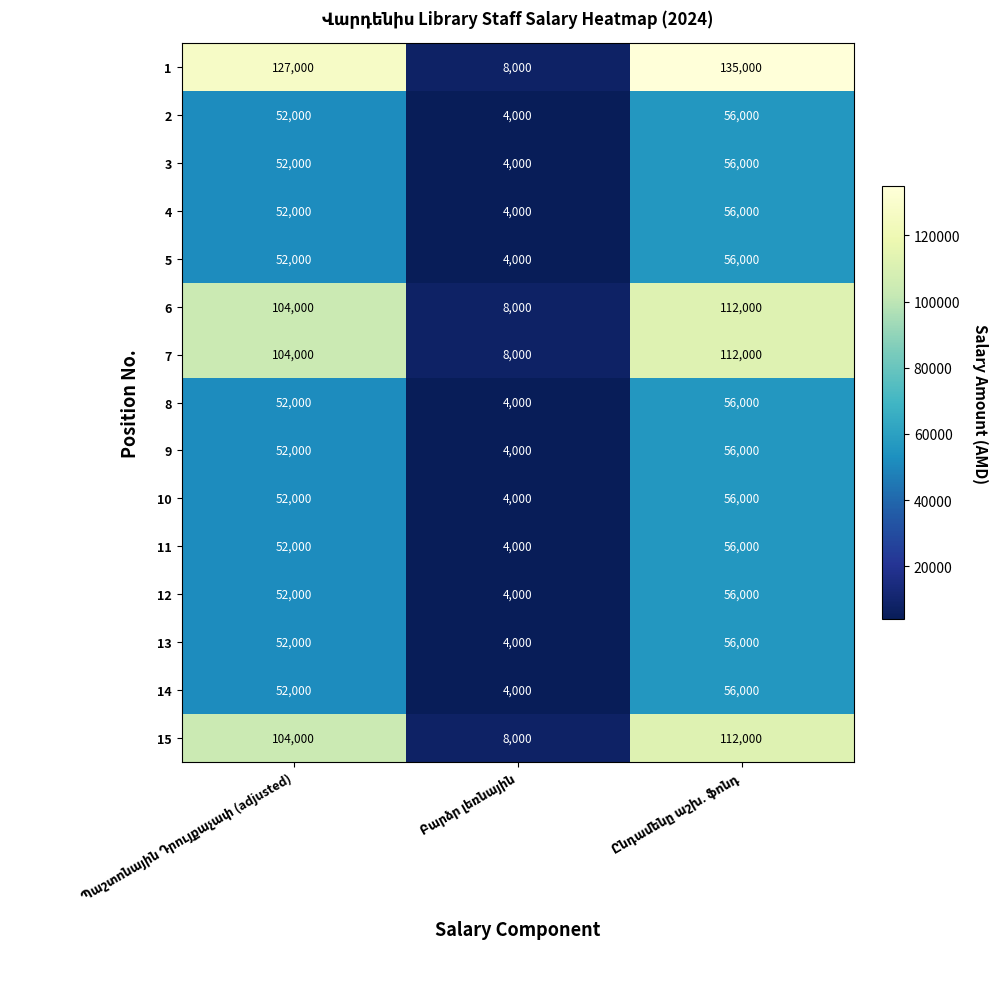

What is the maximum value shown in the chart?

135000